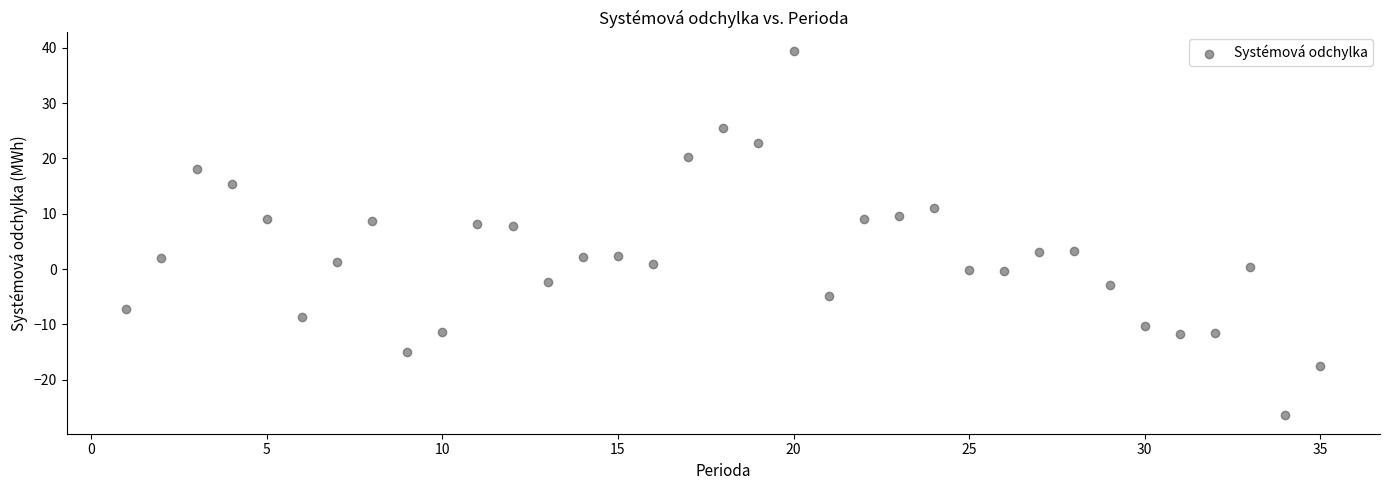

What is the range of X values (max minus min)?

34.0